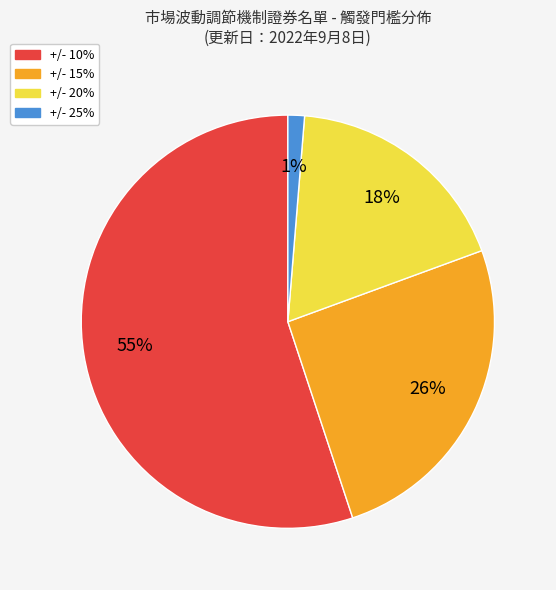

Which has a higher value, +/- 10% or +/- 20%?

+/- 10%